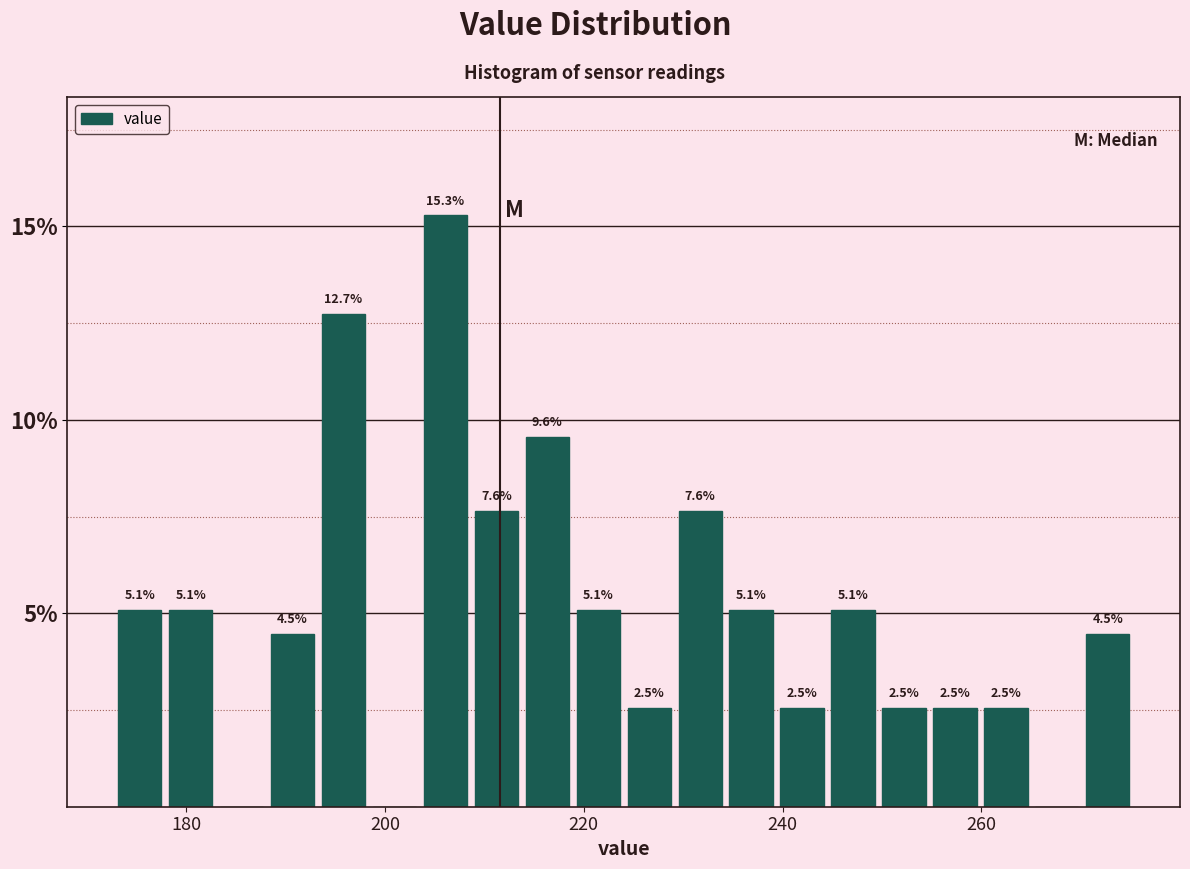

Read against the x-axis, roughly where is the centre of the tallest bar?

206